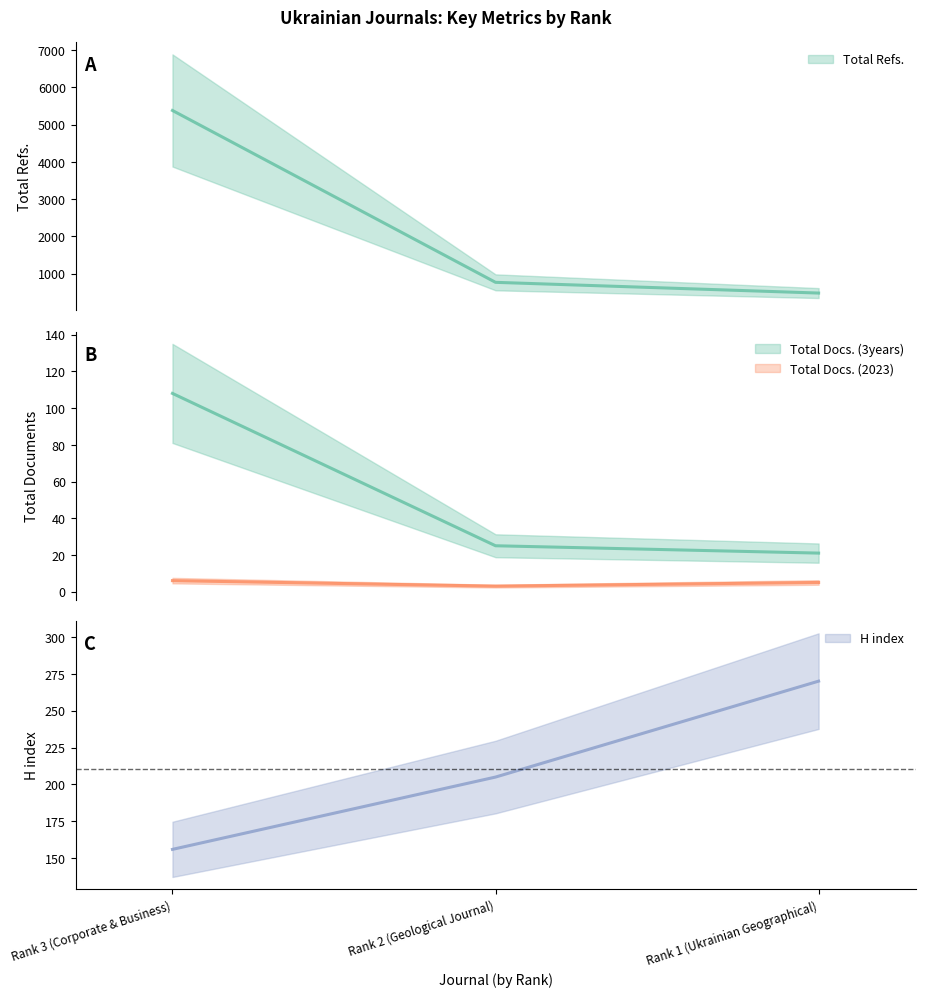

At how many categories does at least one series exceed 3583?

1